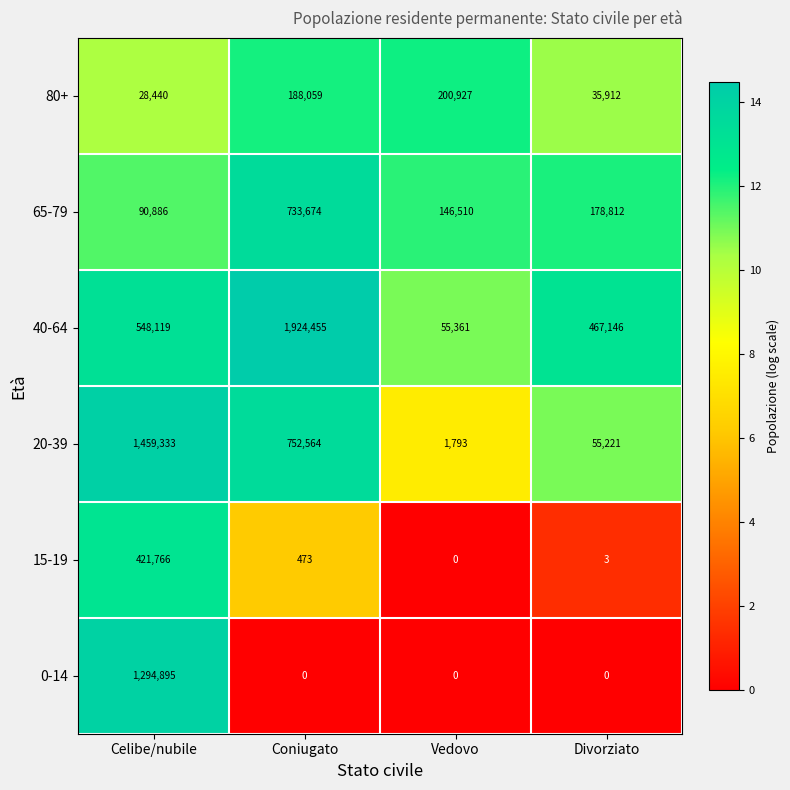

True or false: 40-64 has a value of 1924455 at Coniugato.

True